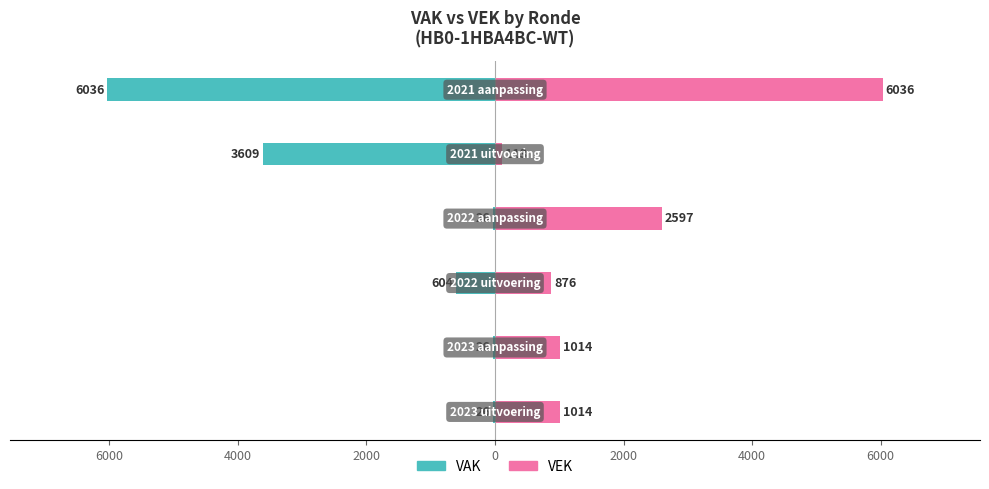

How many bars are there in total?

12